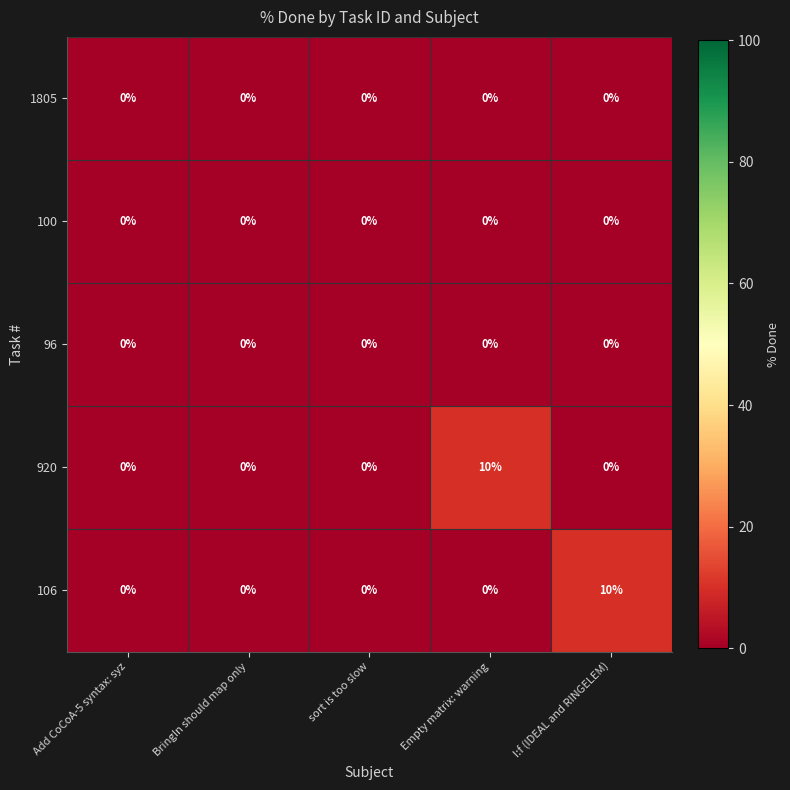

How many 106 values are between 0 and 1?

4